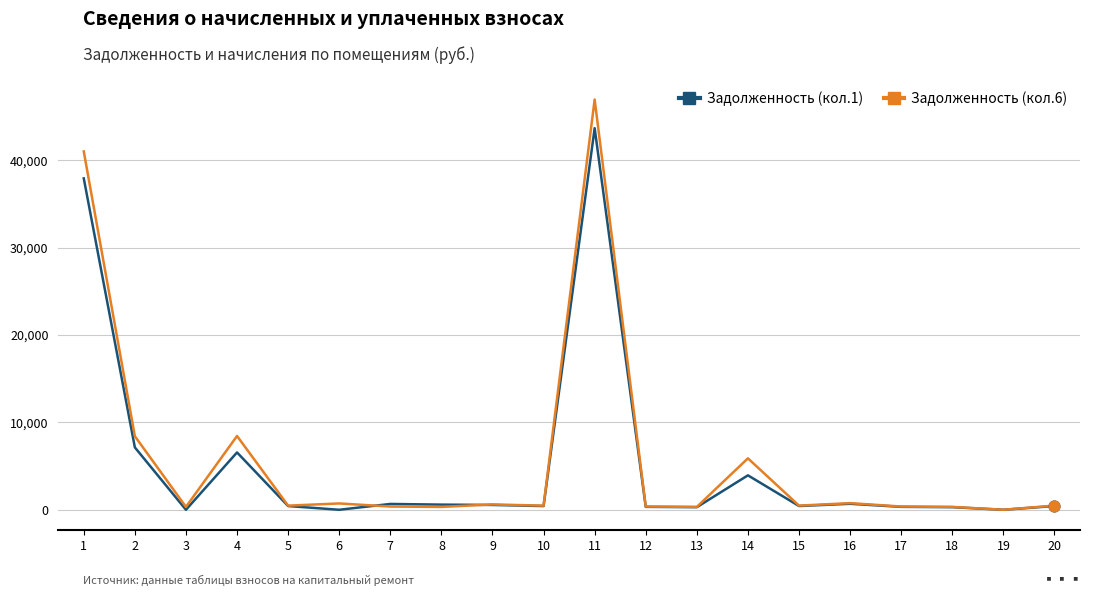

At which category is the sum across all series the highest?

11